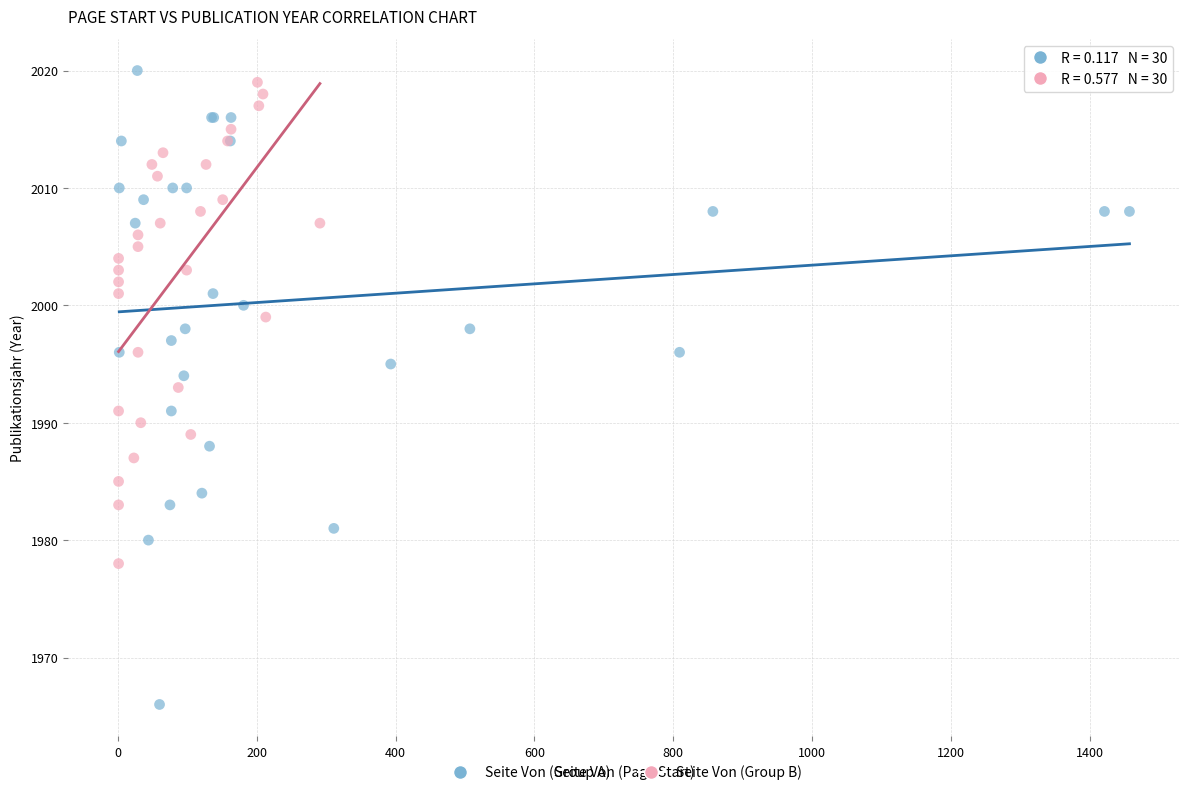

Which series reaches the maximum Y coordinate?

Seite Von (Group A)